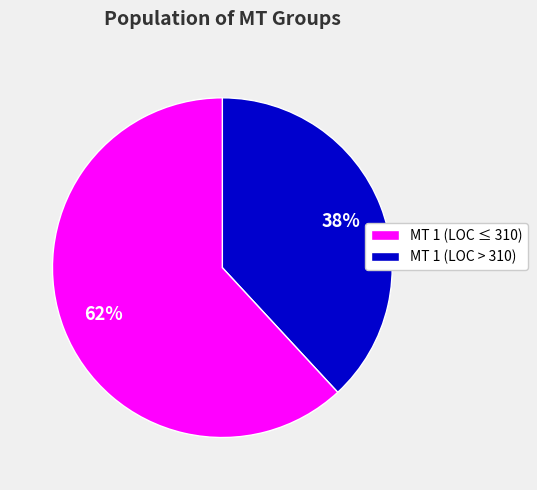

Approximately how many times larger is the value at MT 1 (LOC ≤ 310) compared to MT 1 (LOC > 310)?

0.6